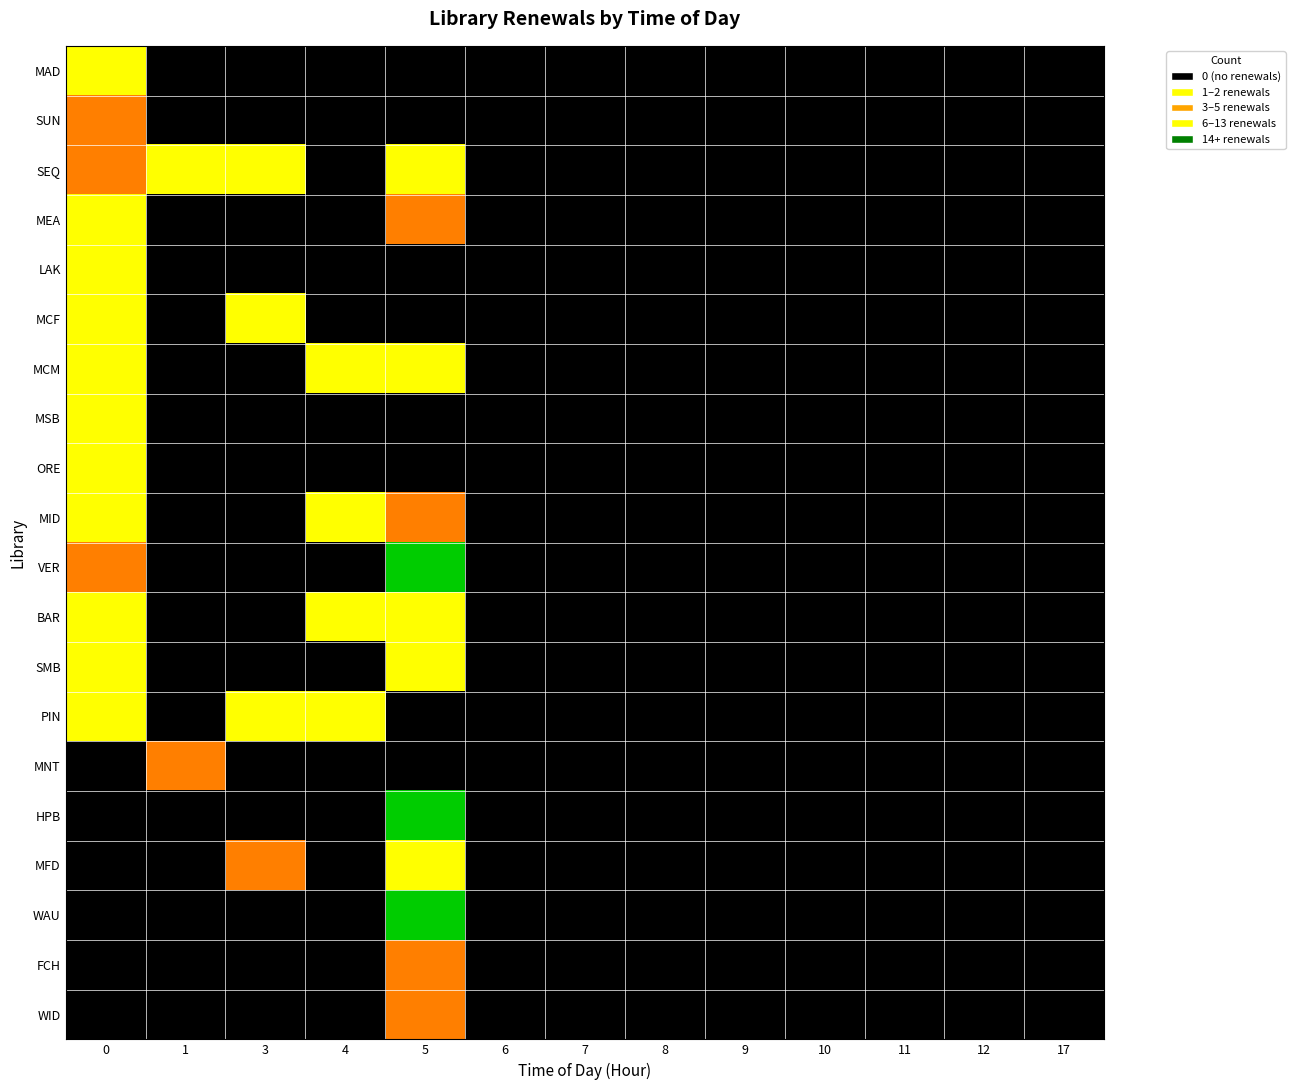

What is the approximate value of MFD at 5?

2